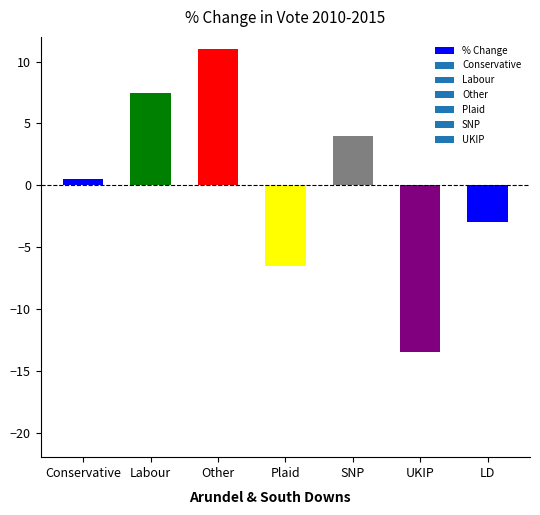

At which category does the chart reach its peak across all series?

Other